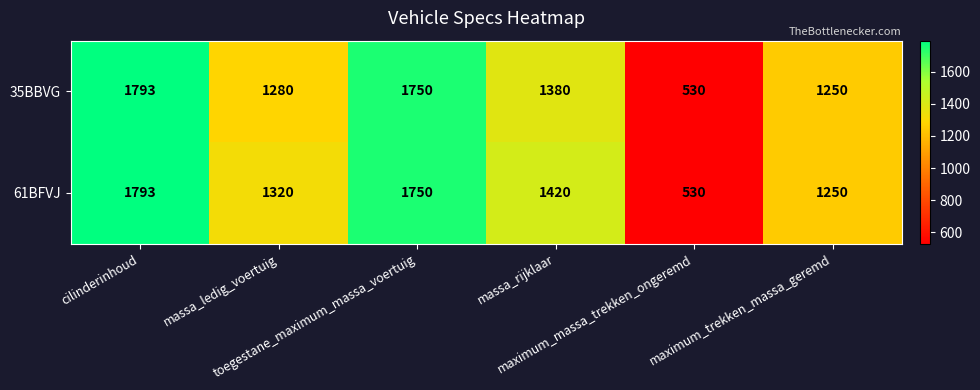

Which series has the largest total across all categories?

61BFVJ